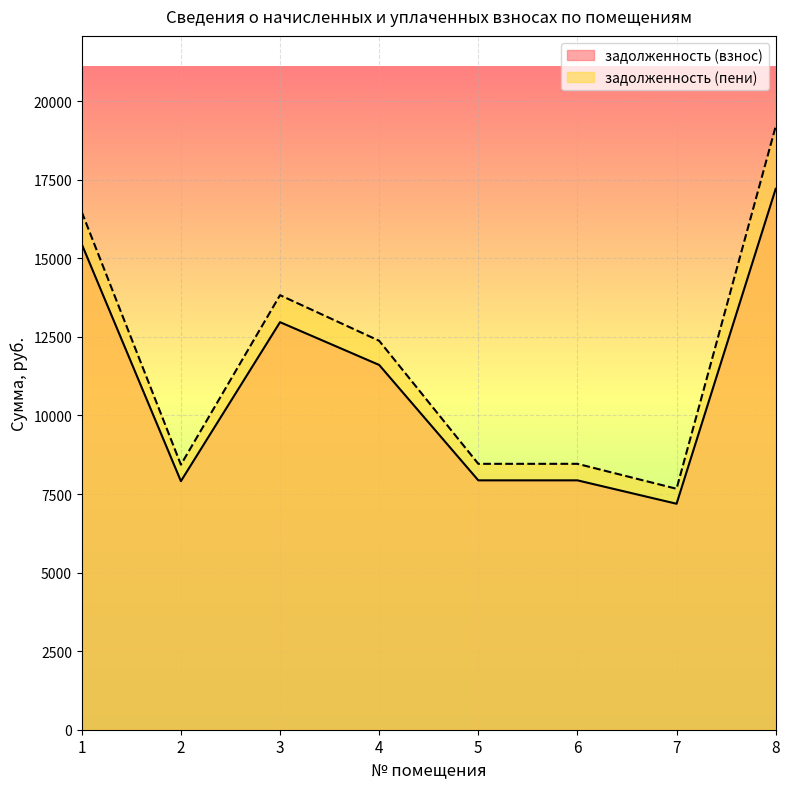

The задолженность (взнос) series shows 17211.2 at 8. True or false?

True